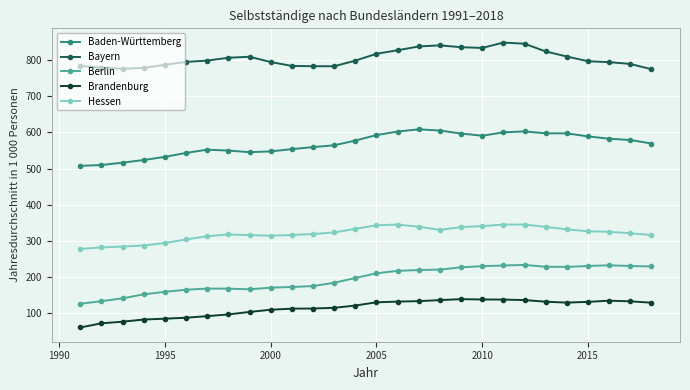

What is the maximum value shown in the chart?

849.4